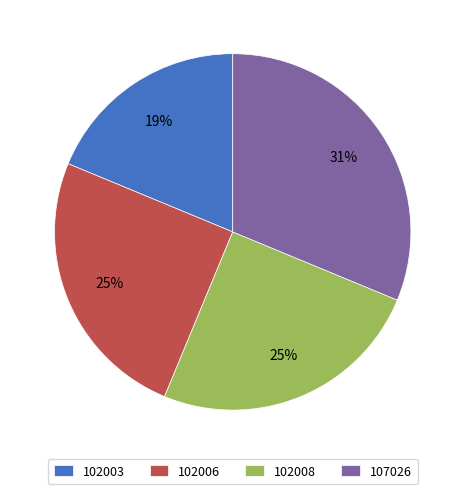

Which slice is the largest?

107026